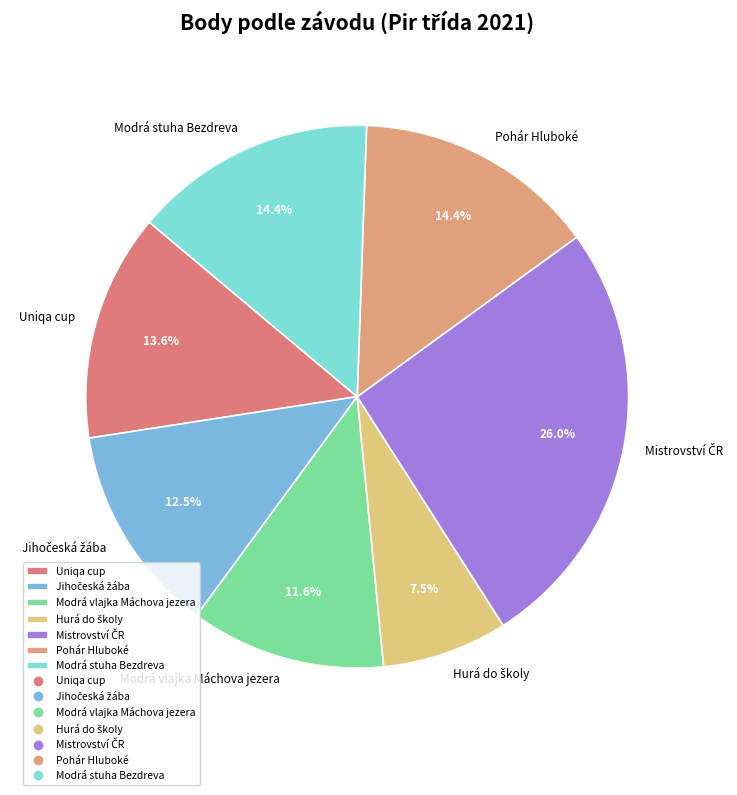

Is there a majority slice in this chart?

No